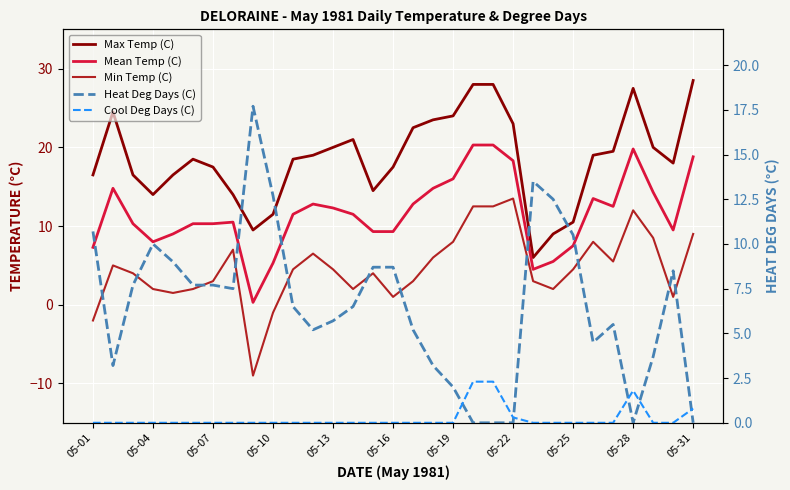

How many interior local peaks does the Max Temp (C) series have?

4